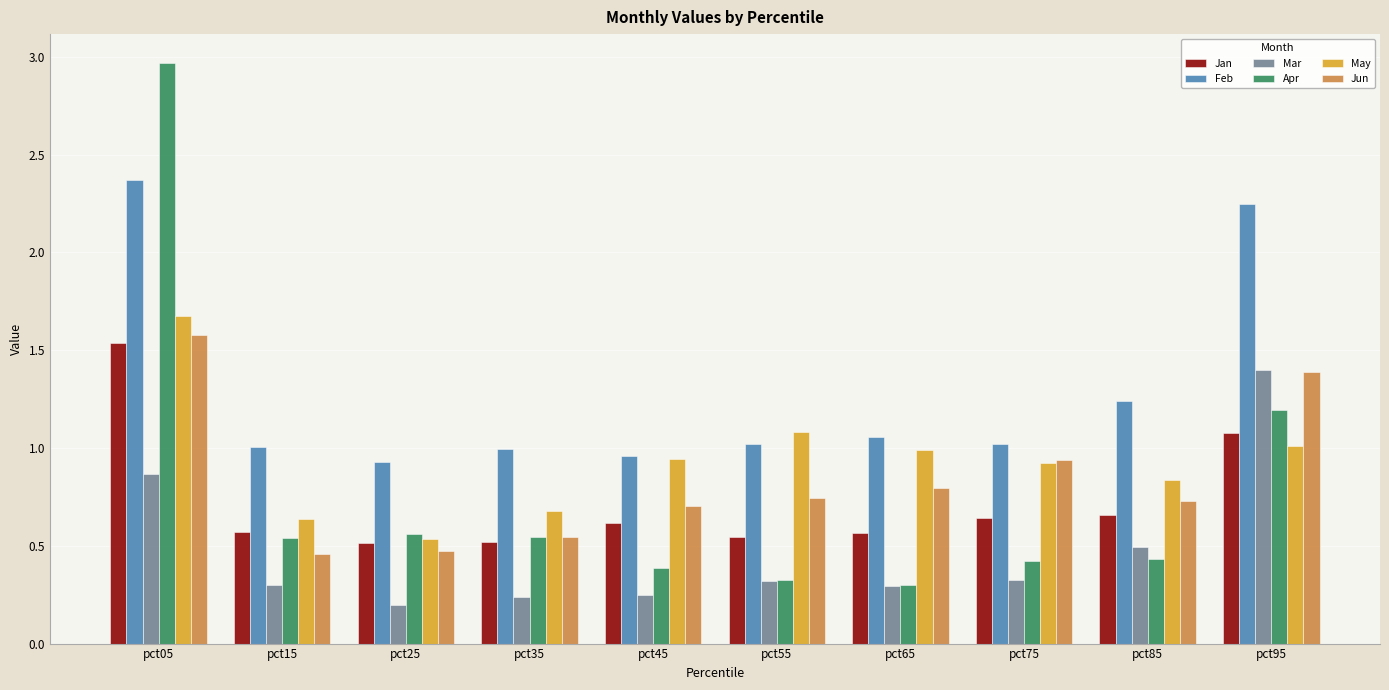

What is the approximate value of Mar at pct75?

0.3